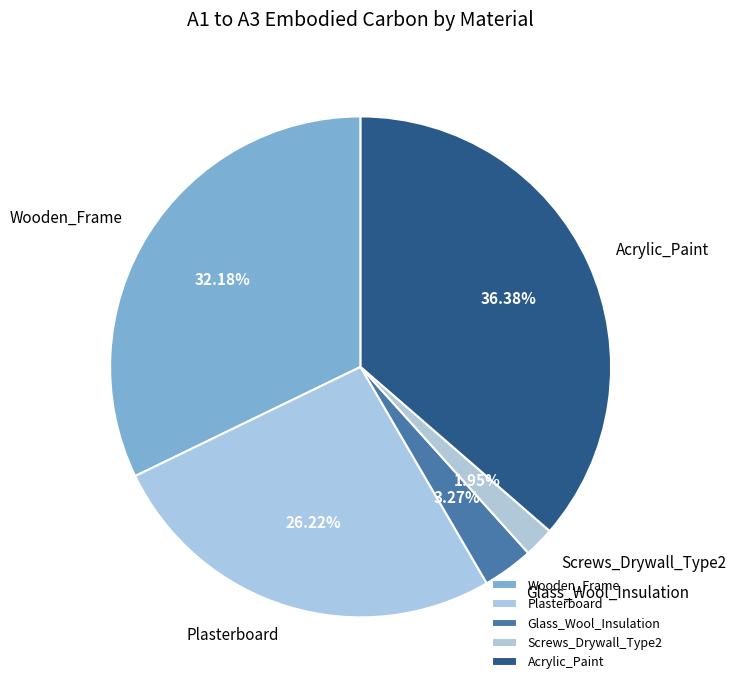

True or false: Screws_Drywall_Type2 accounts for 9% of the total.

False